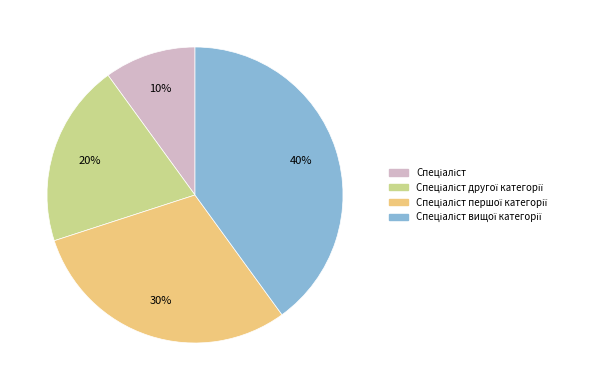

Is there a majority slice in this chart?

No